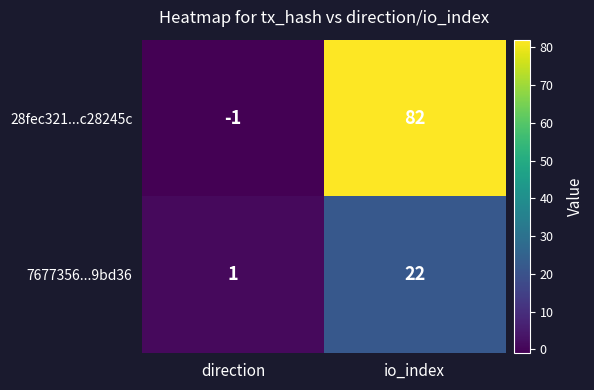

What is the total value across all series at io_index?

104